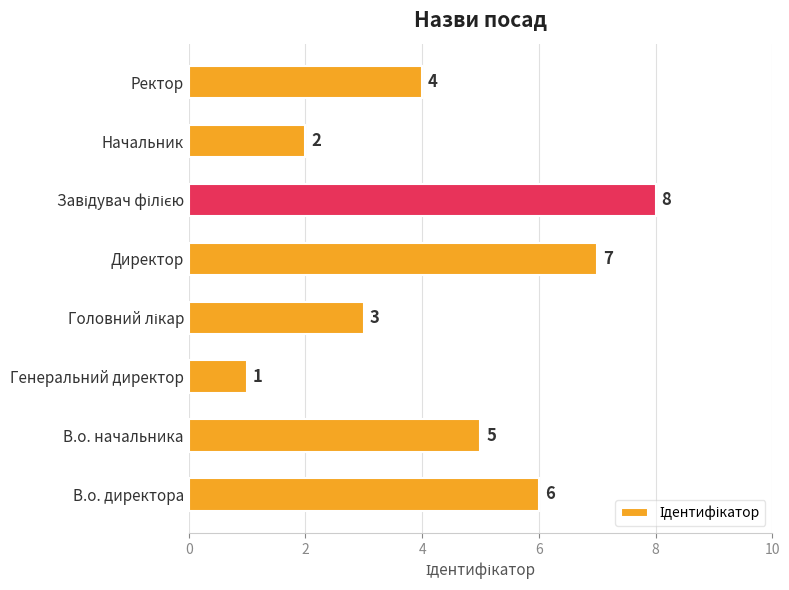

At which label is the value closest to 4?

Ректор